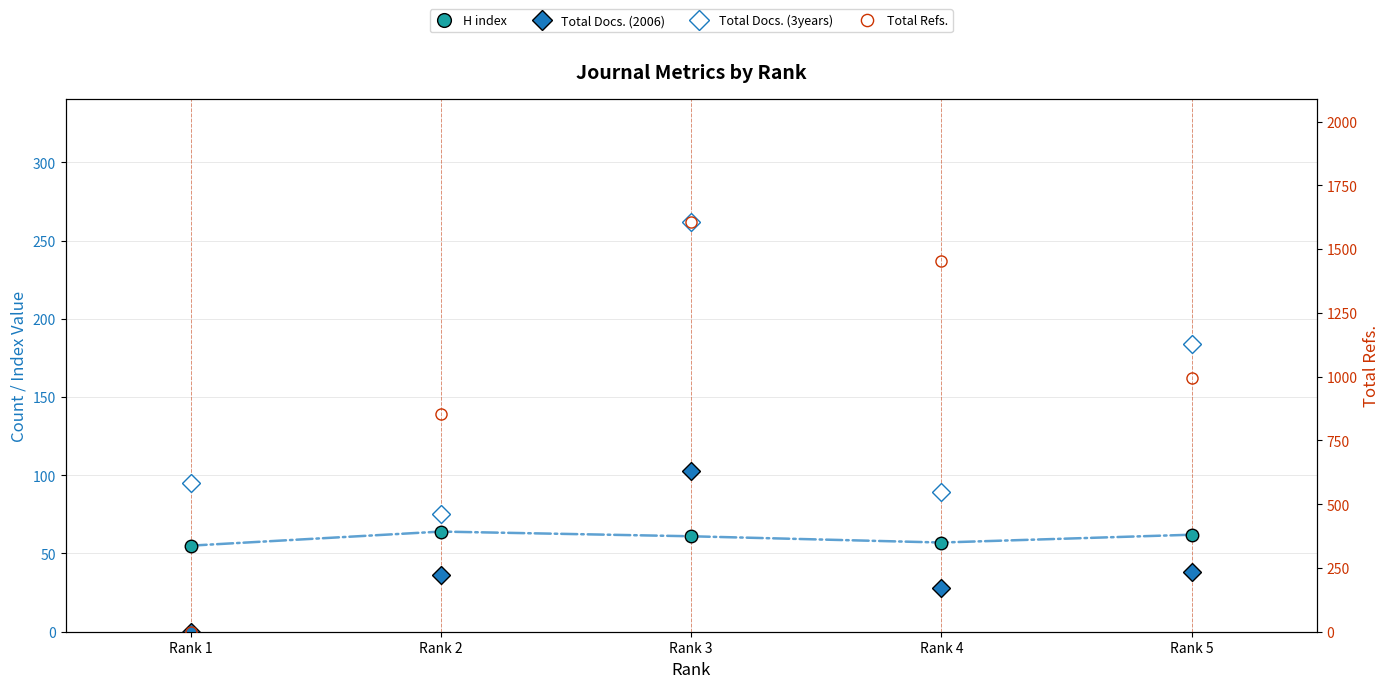

True or false: Total Docs. (3years) and H index cross at least once.

False